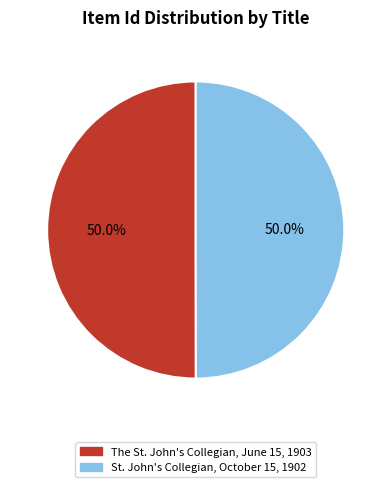

What is the ratio of the value at The St. John's Collegian, June 15, 1903 to the value at St. John's Collegian, October 15, 1902?

1.0